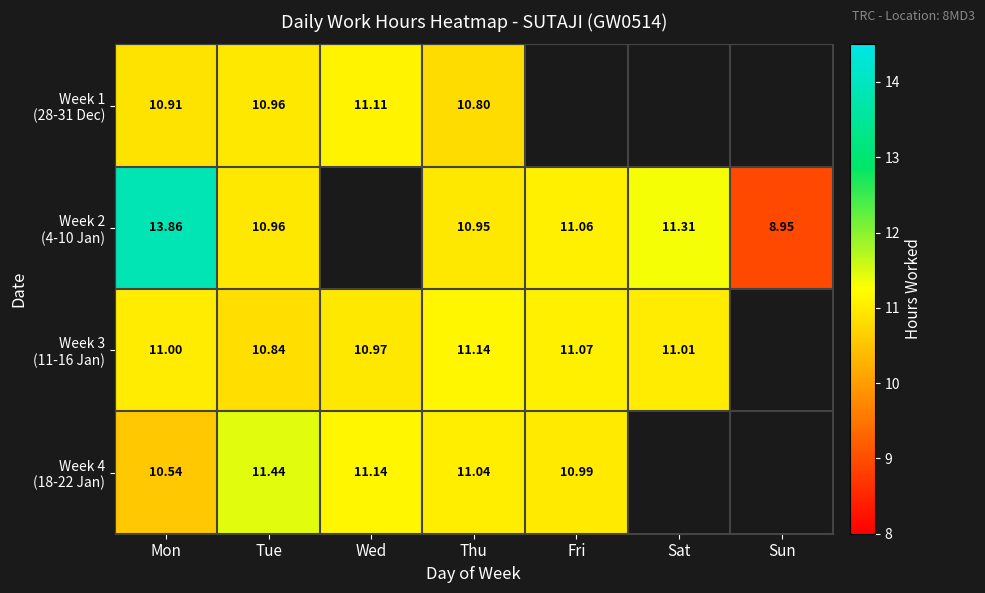

Is it true that Week 4 (18-22 Jan) equals 6.5 at Tue?

False